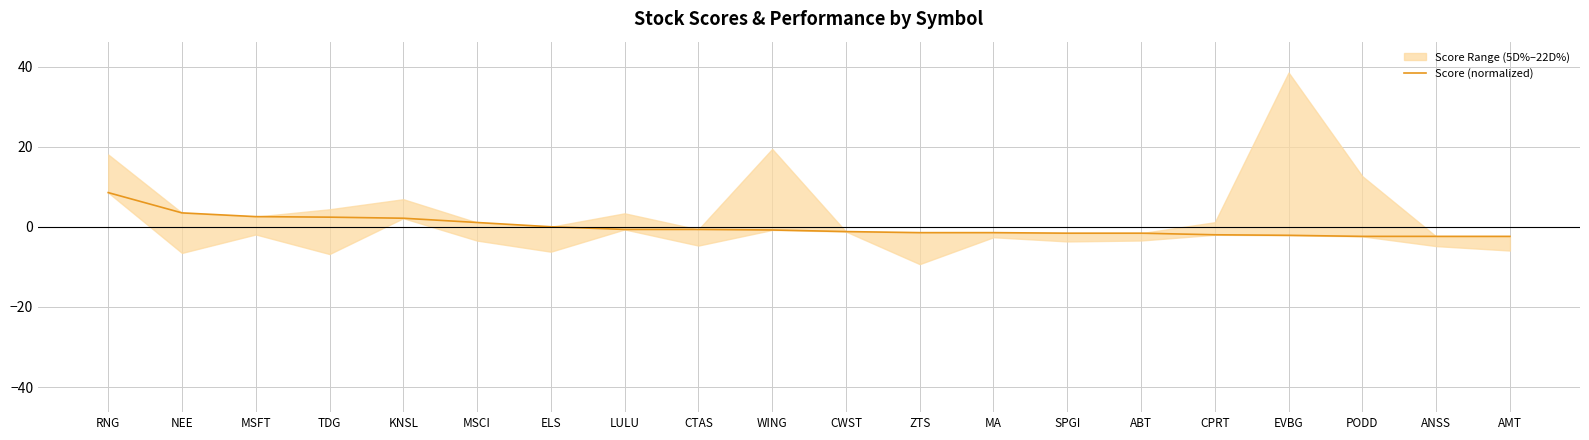

At which label does Score (normalized) reach its peak?

RNG